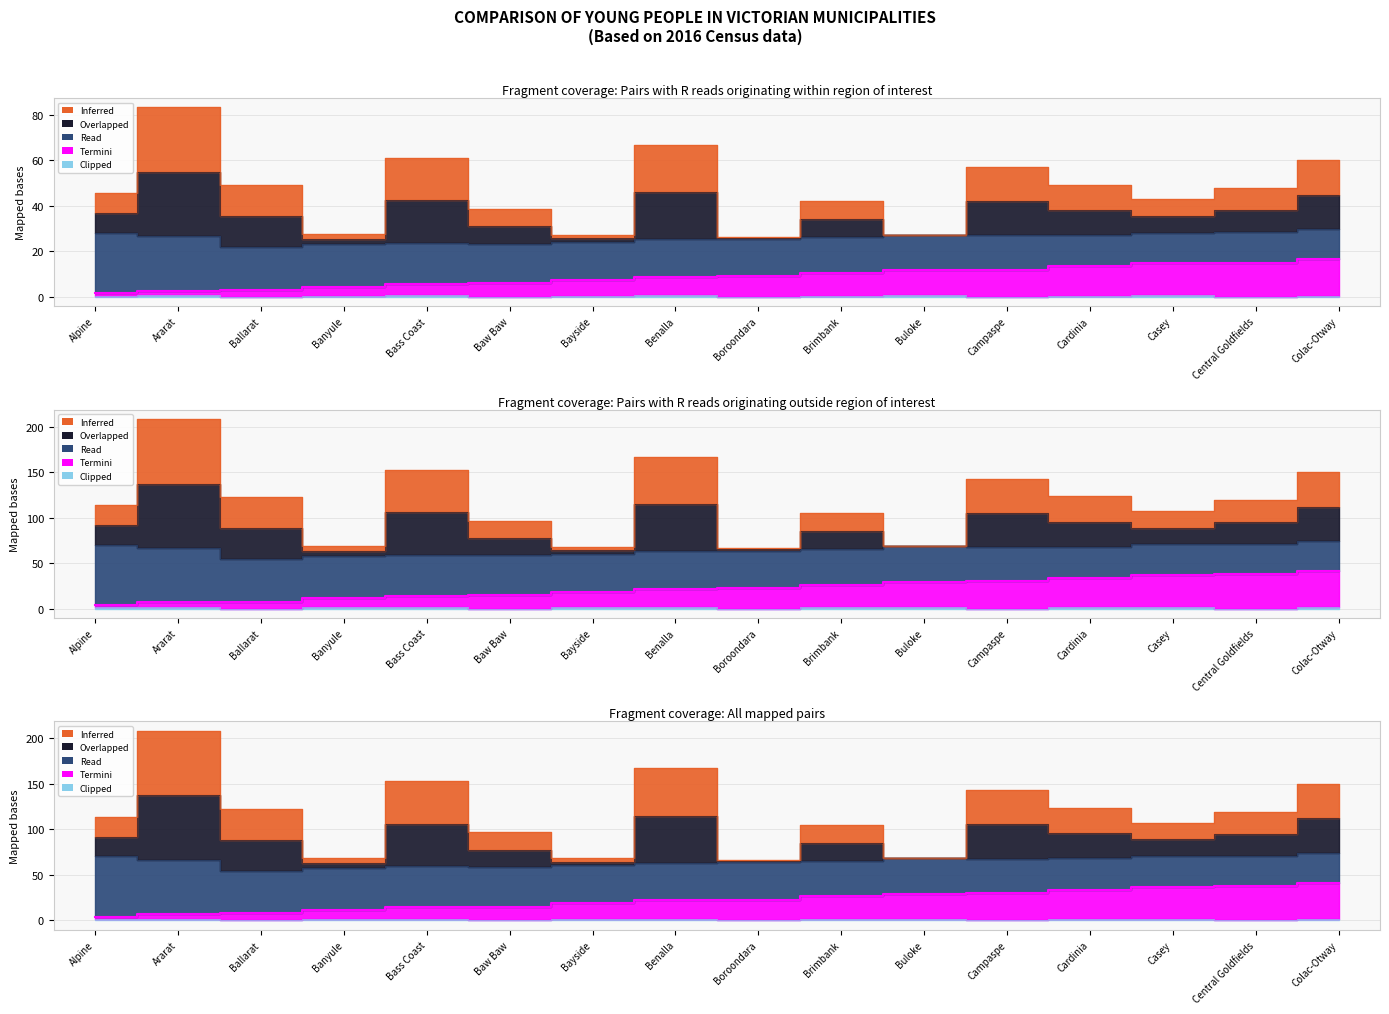

True or false: Clipped and Inferred cross at least once.

False